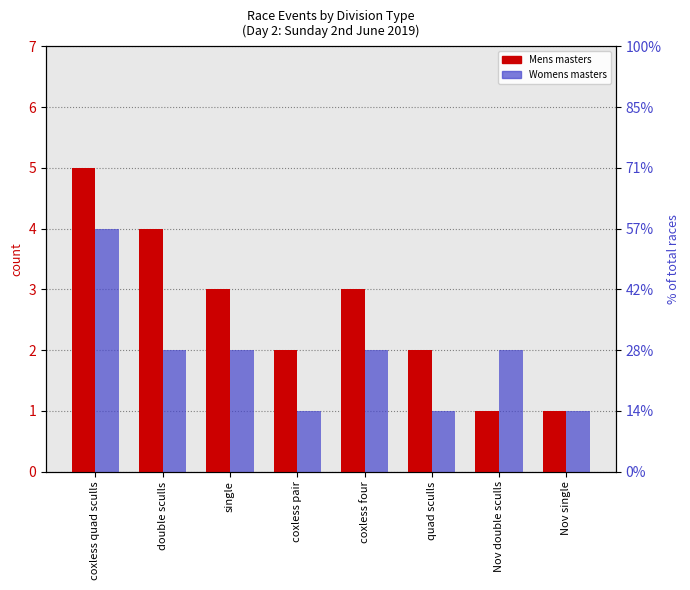

How many values in the Womens masters series exceed 2?

1